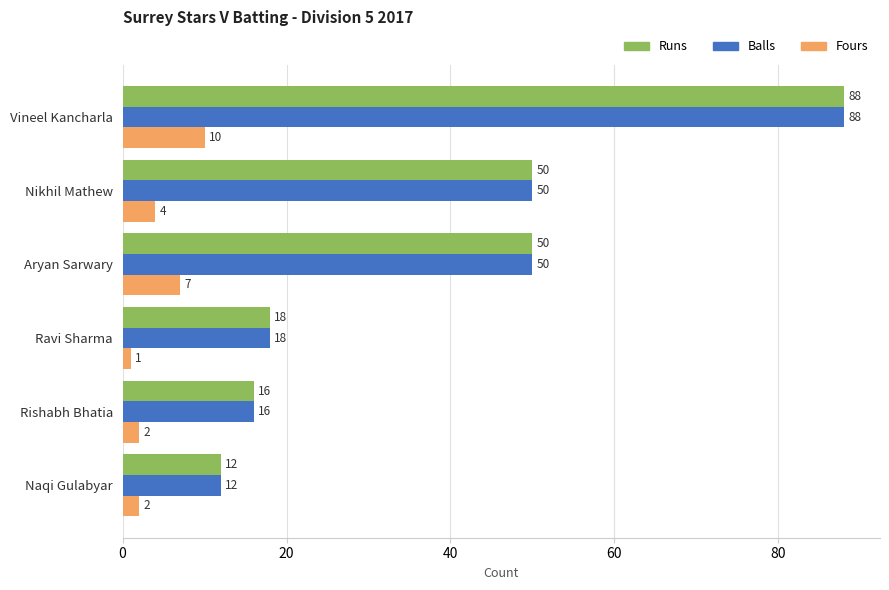

What is the approximate value of Fours at Aryan Sarwary?

7